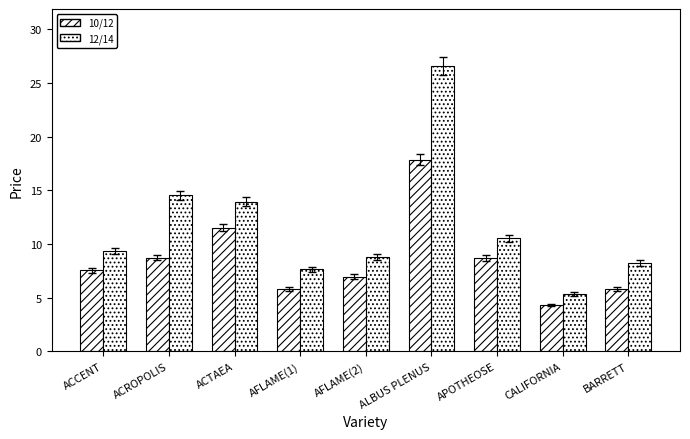

The 10/12 series shows 17.9 at ALBUS PLENUS. True or false?

True